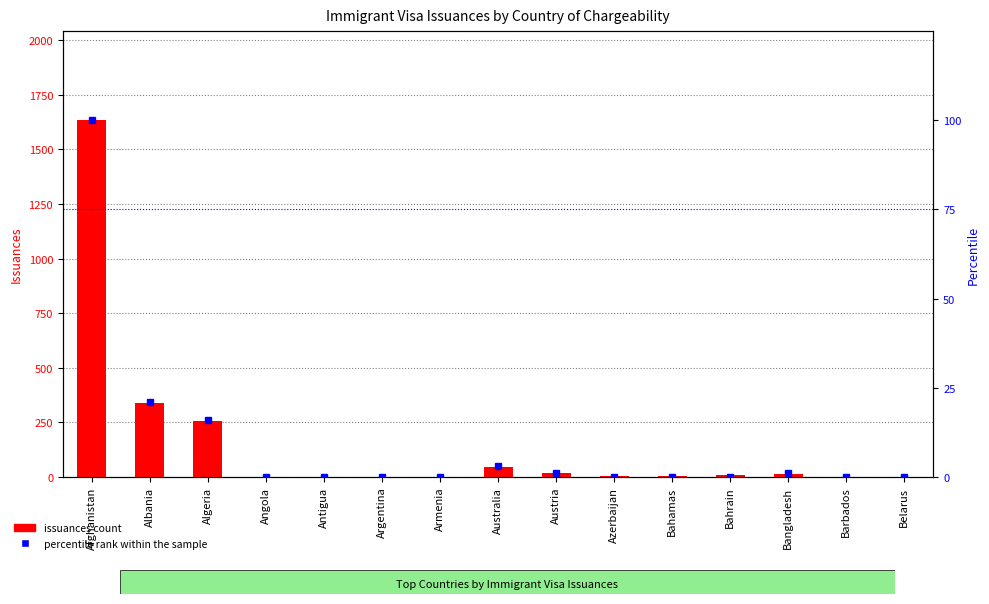

Where is issuances count nearest to the value 817?

Albania